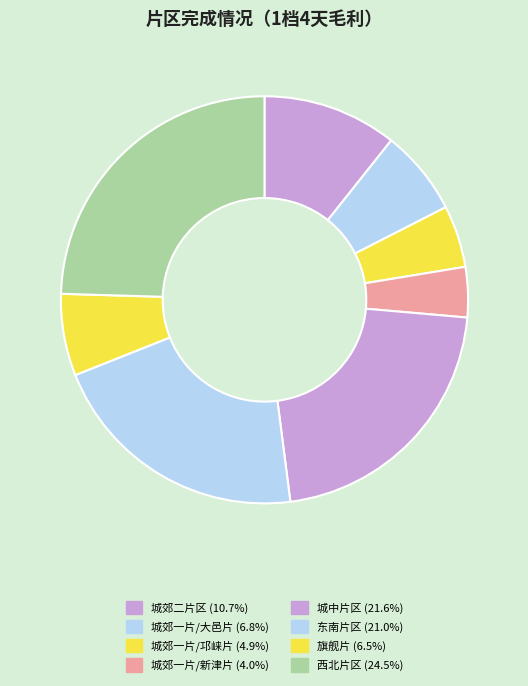

Which slice is the smallest?

城郊一片/新津片